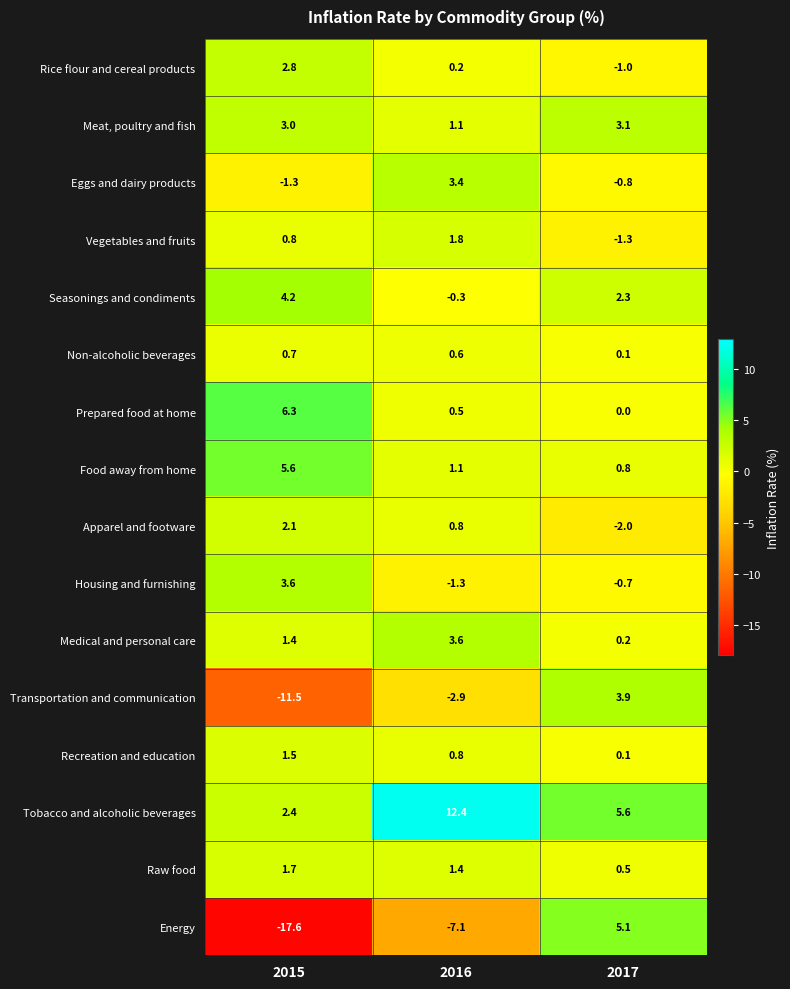

How many data points does each series have?

3